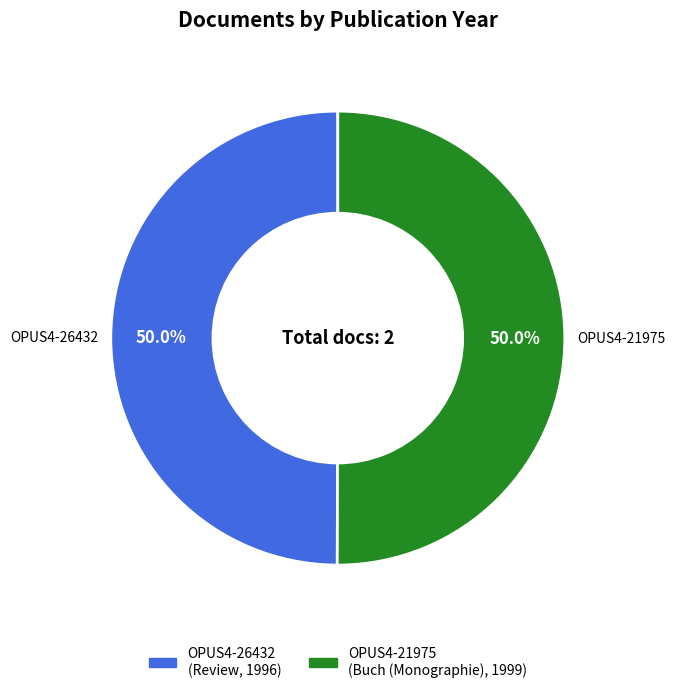

What portion of the pie excludes OPUS4-26432?

50.0%